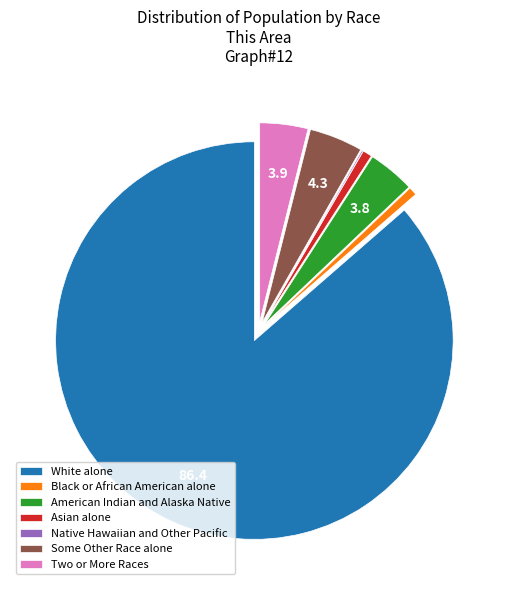

Is the sum of Asian alone and American Indian and Alaska Native greater than half?

No